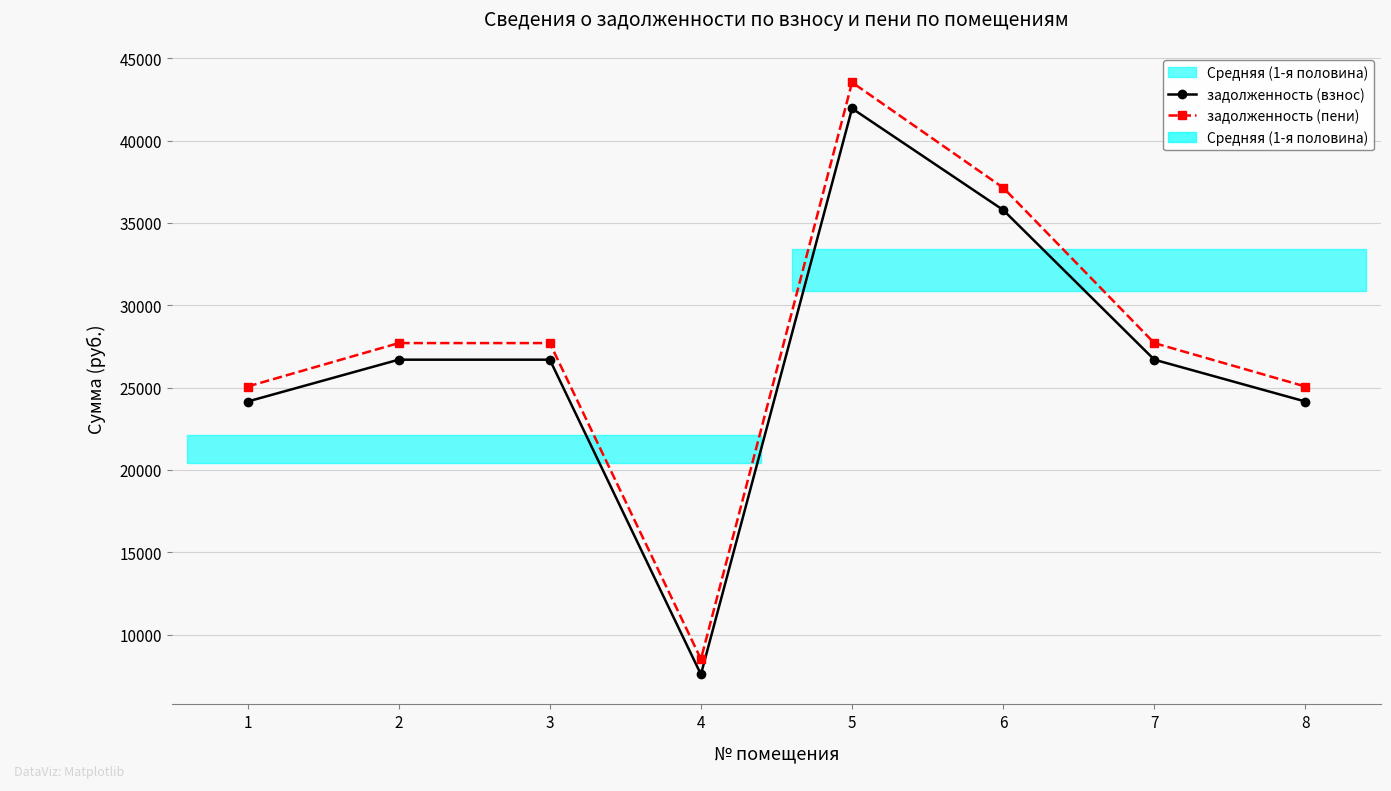

Rank the series at 1 from highest to lowest value.

задолженность (пени), задолженность (взнос)